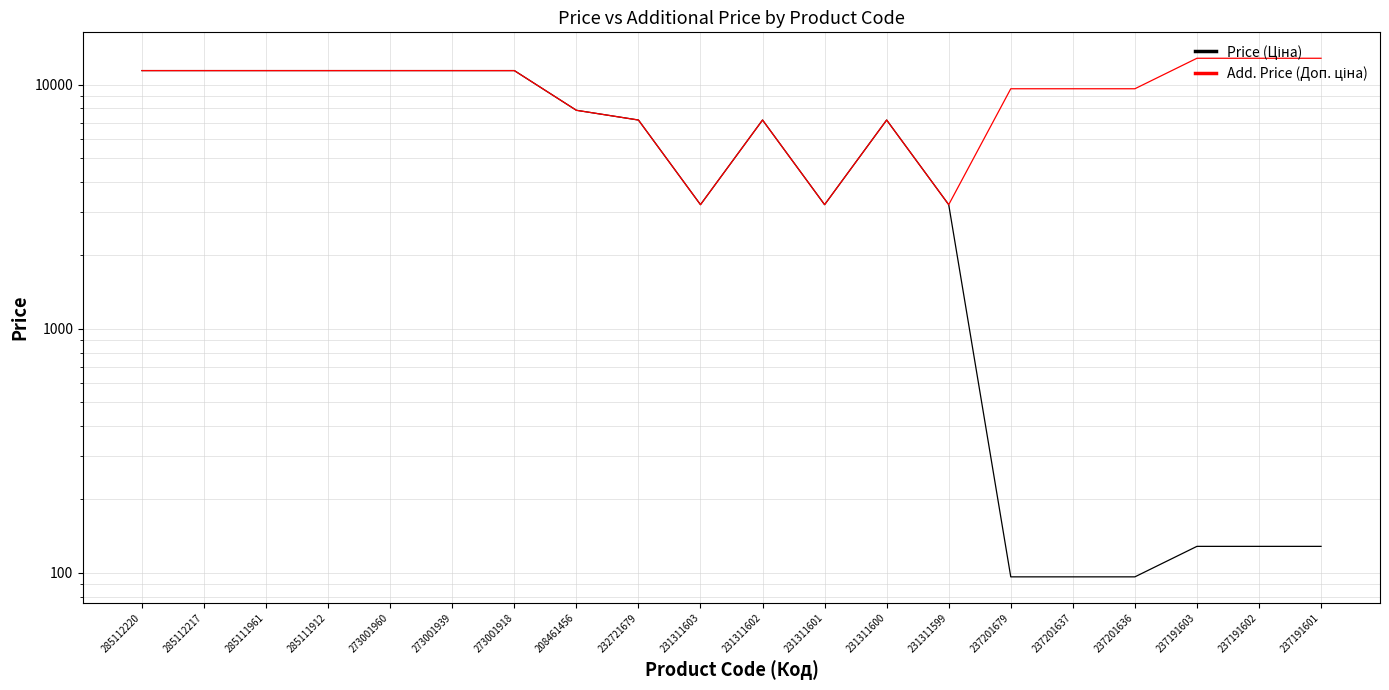

What is the label of the 10th point from the left?

231311603